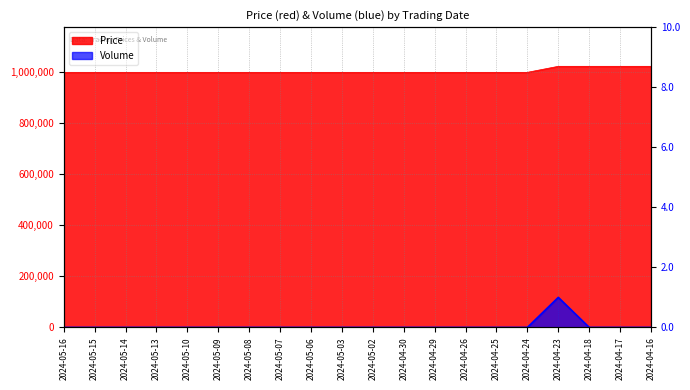

What is the label of the 11th point from the left?

2024-05-02